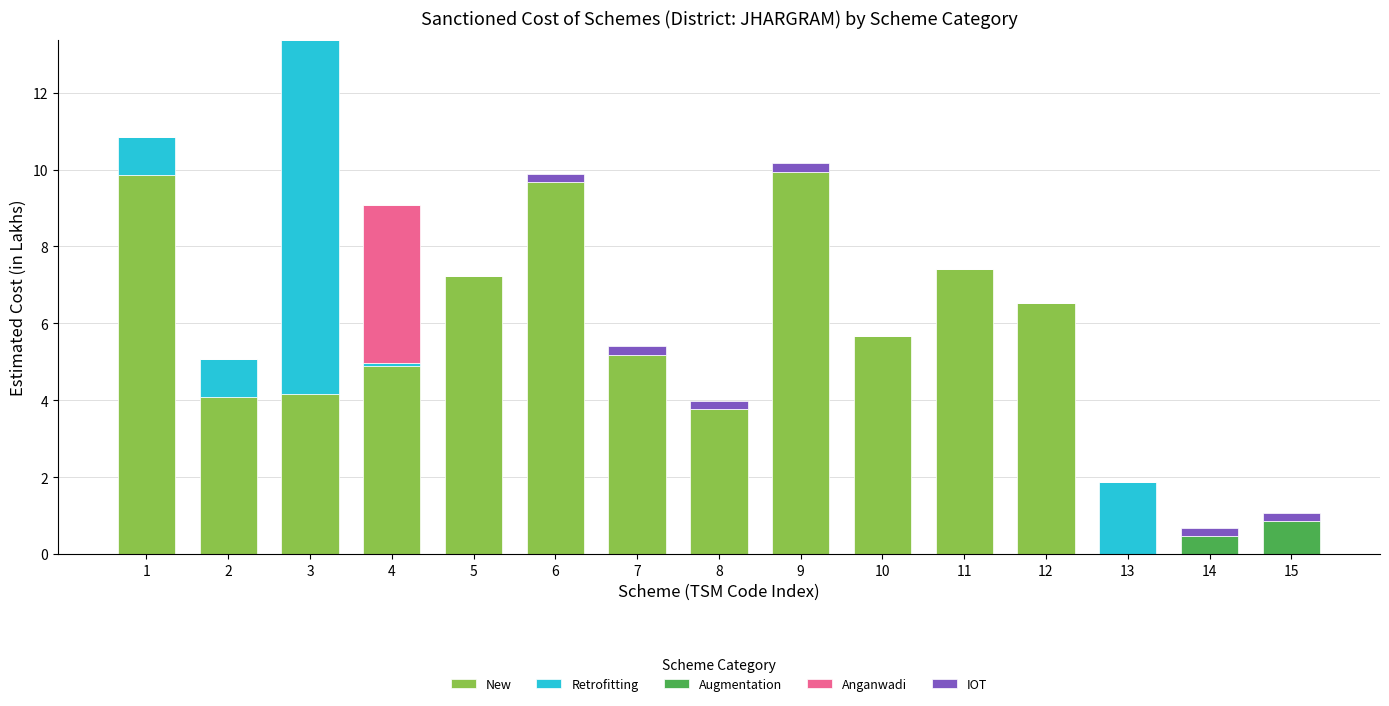

The New series shows 9.9 at 9. True or false?

True